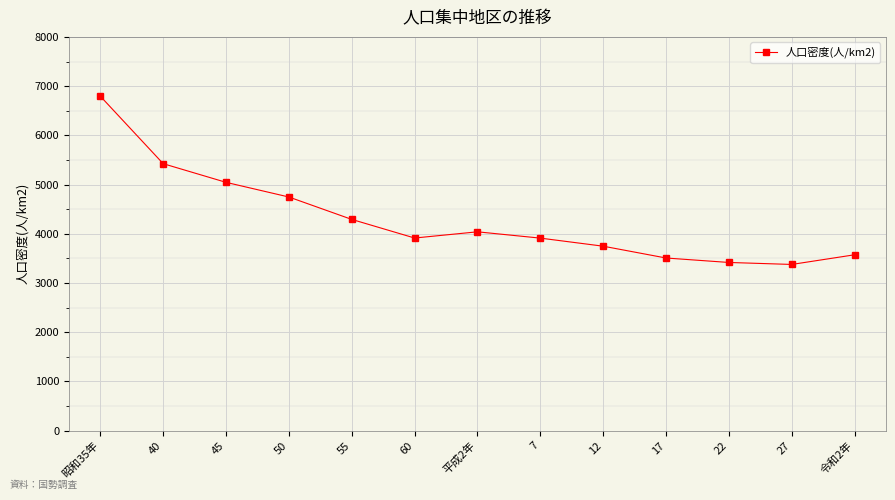

The value at 22 is 3417.4. True or false?

True